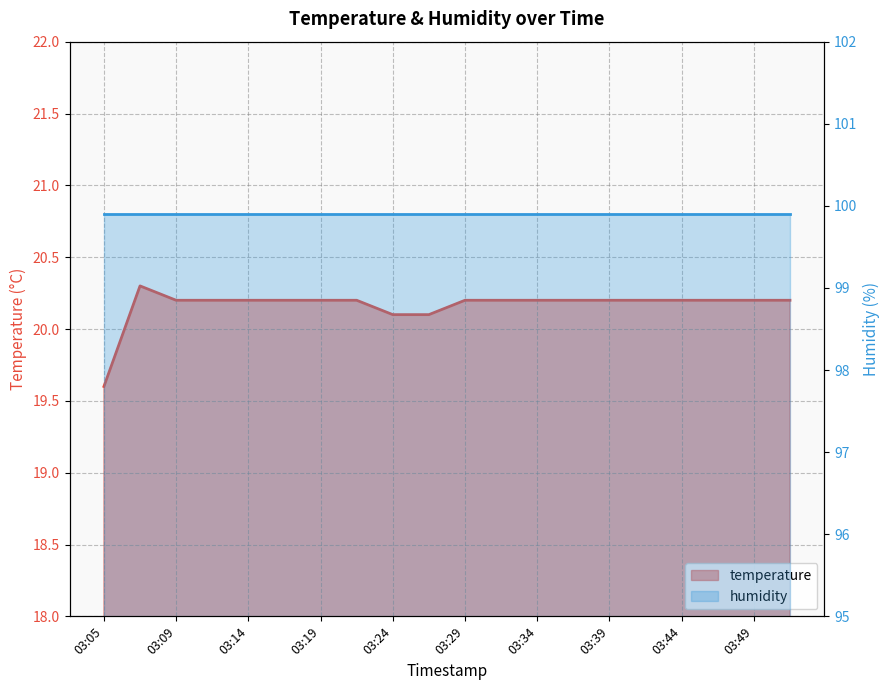

What is the maximum value shown in the chart?

20.3